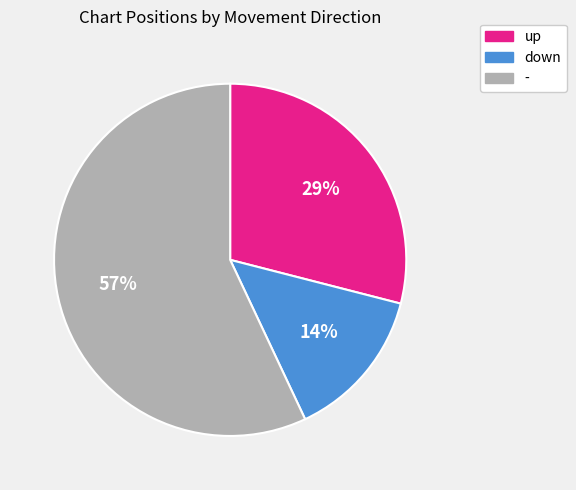

Combined, do up and down account for over 50%?

No